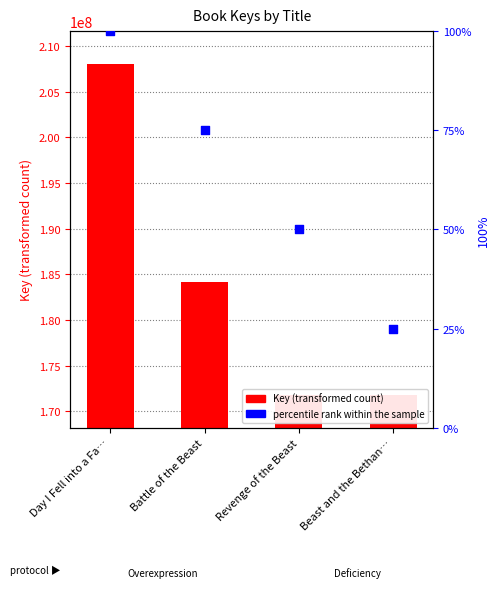

Is the value of Key at Day I Fell into a Fa… greater than the value of percentile rank within the sample at Beast and the Bethan…?

Yes